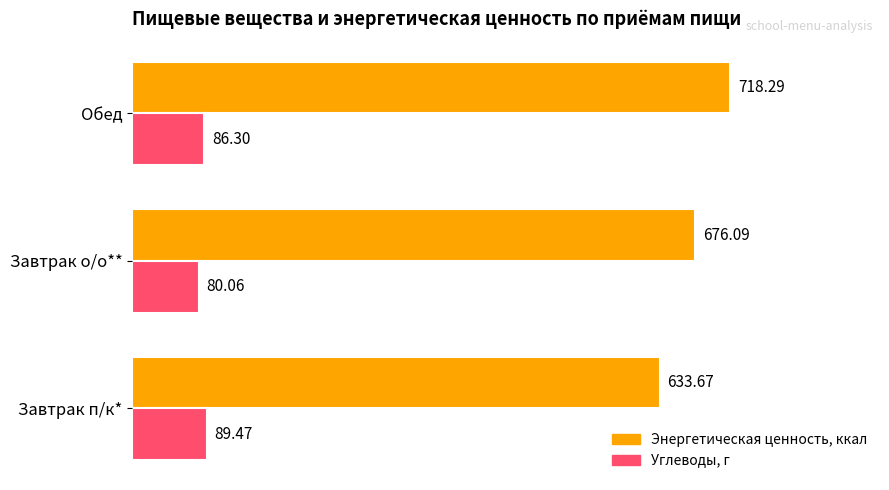

Which series has the largest total across all categories?

Энергетическая ценность, ккал